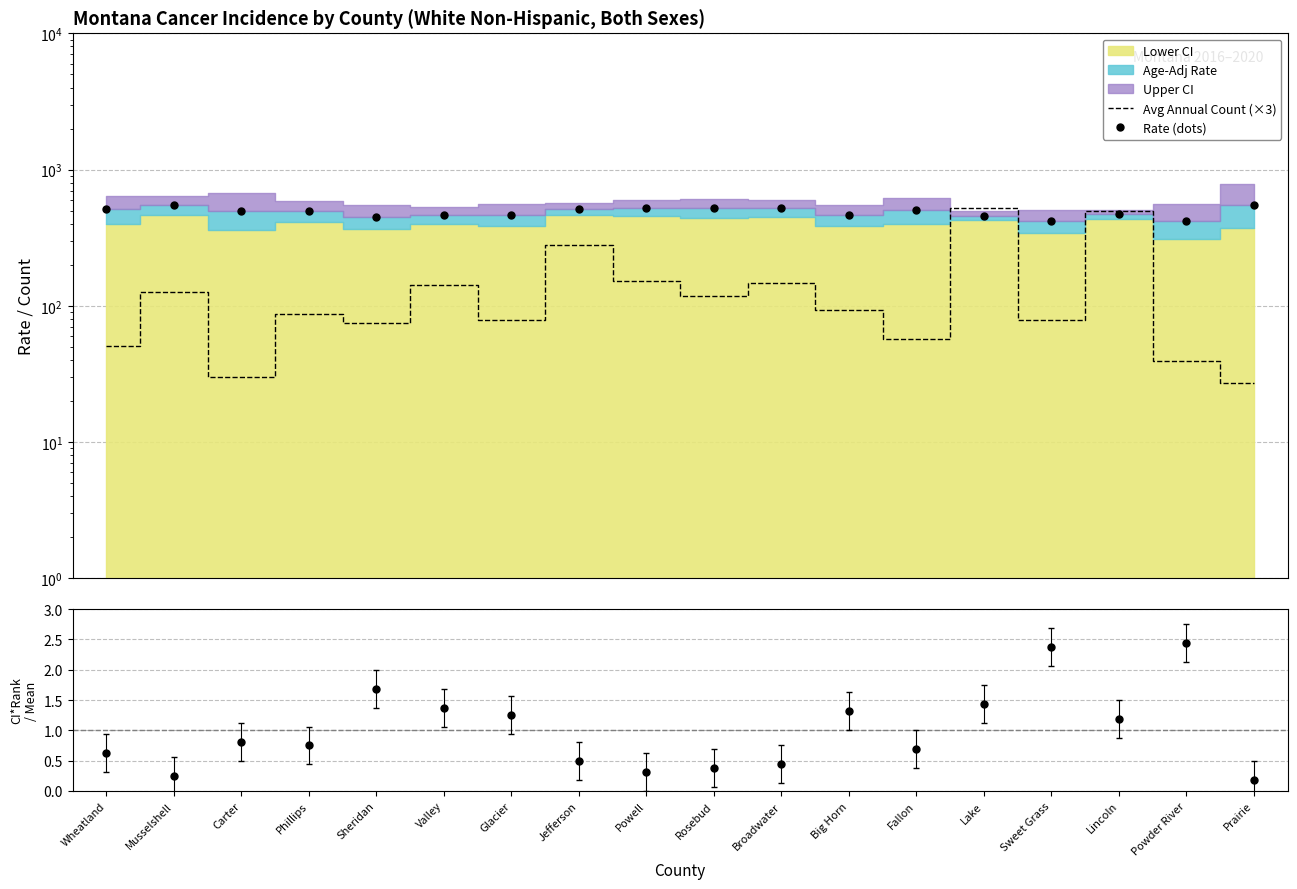

What is the total value across all series at Phillips?

581.0